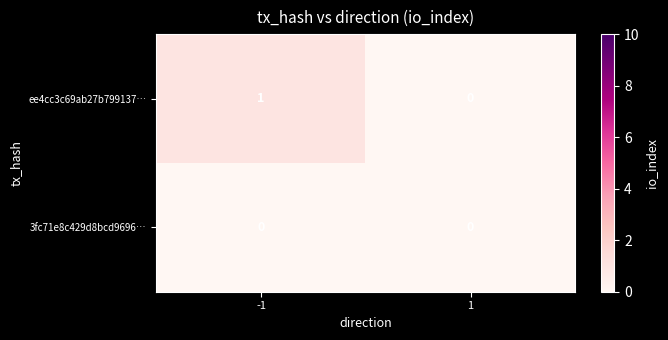

Which series changed the most between -1 and 1?

ee4cc3c69ab27b799137…